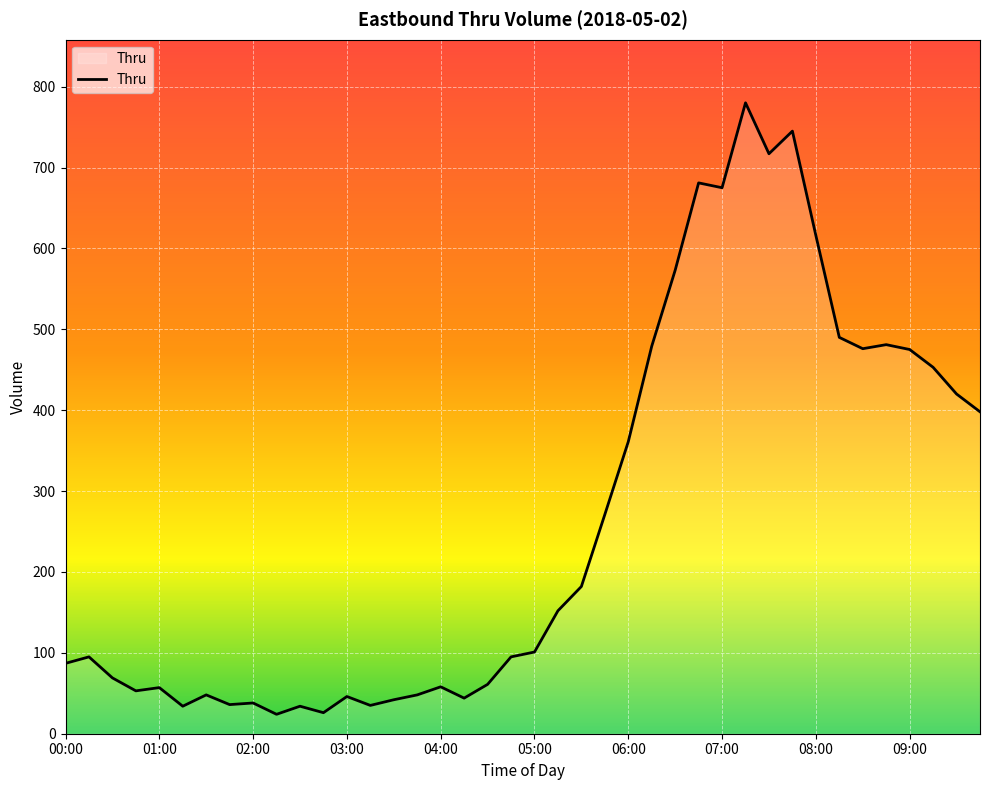

What is the minimum value shown in the chart?

24